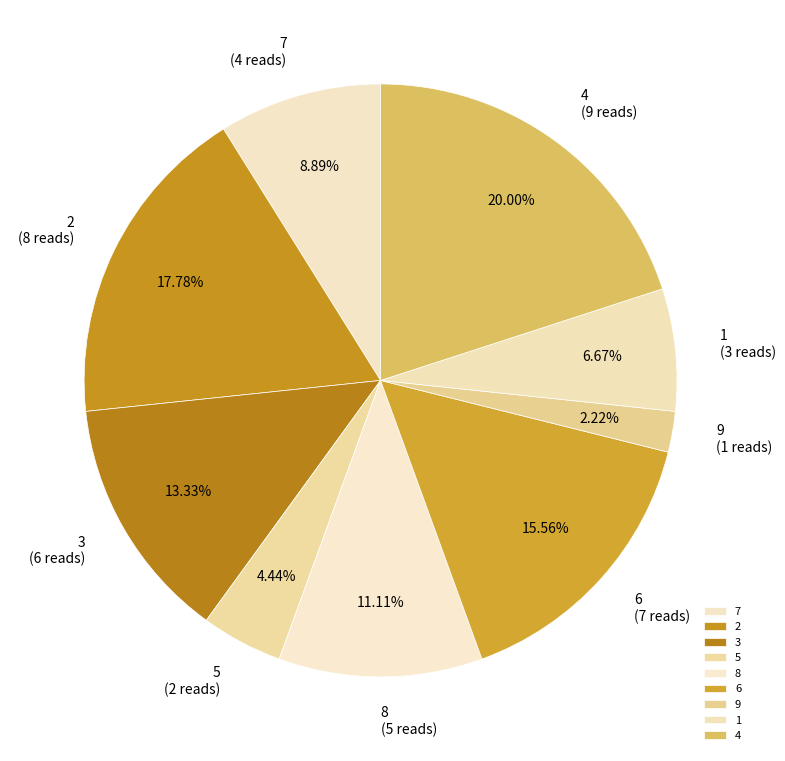

How many segments does this pie chart have?

9